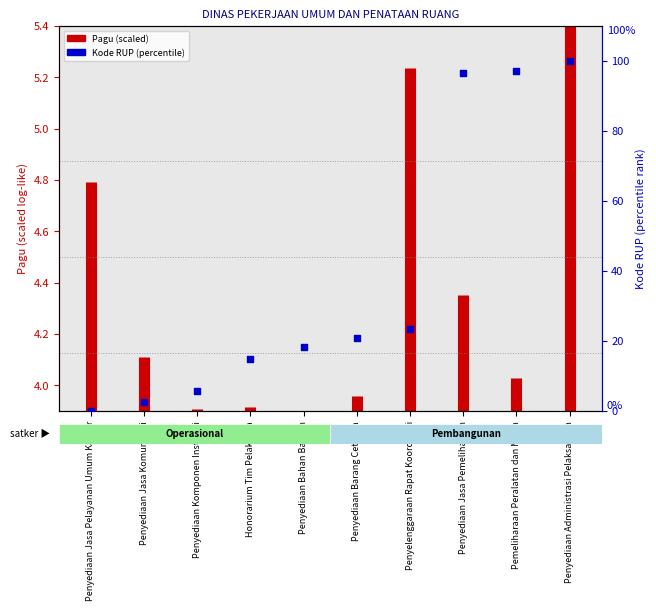

What is the change in value from Penyediaan Bahan Bacaan to Pemeliharaan Peralatan dan Mesin?

+78.6